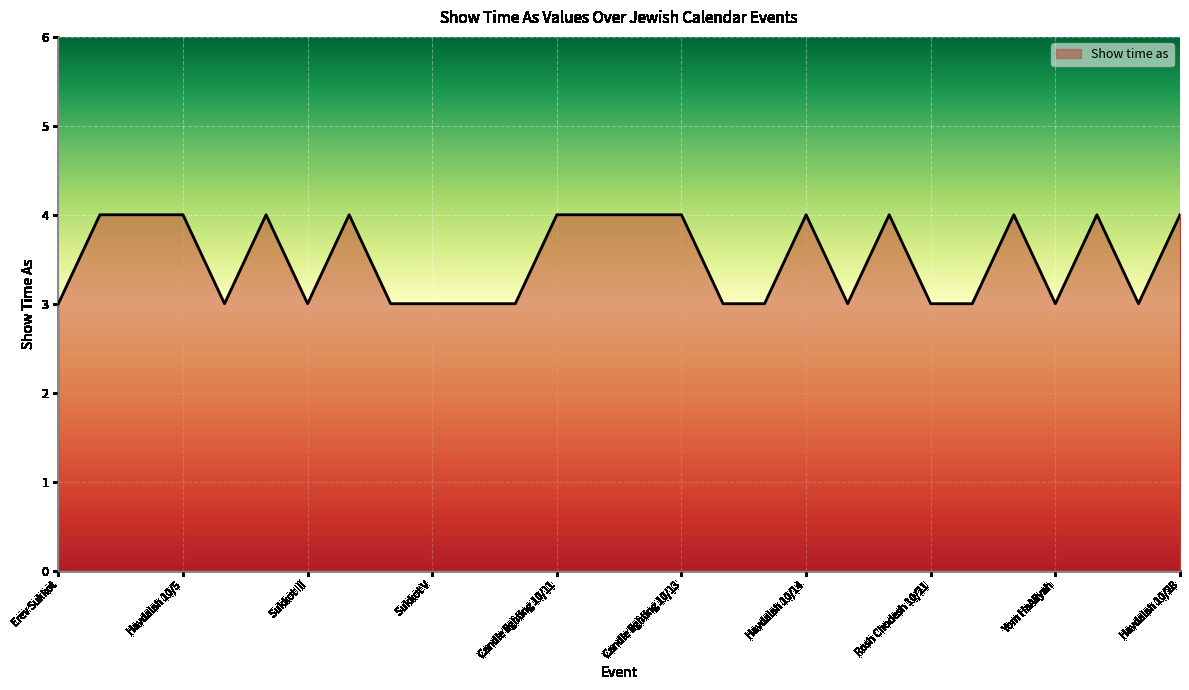

What is the minimum value shown in the chart?

3